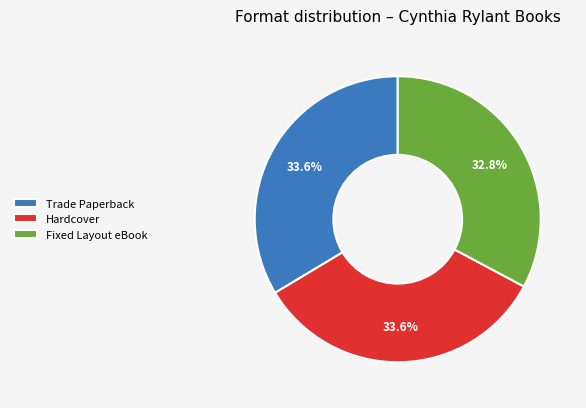

Is Trade Paperback the majority of the pie?

No